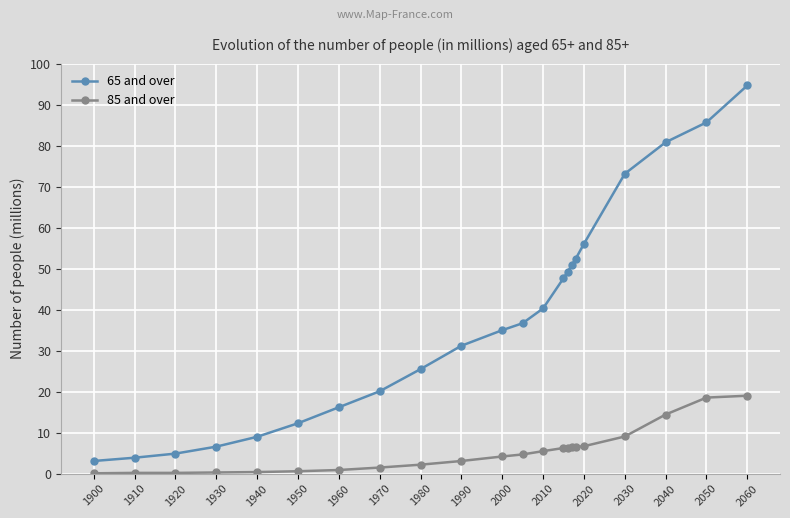

What are all the series names shown in the legend?

65 and over, 85 and over